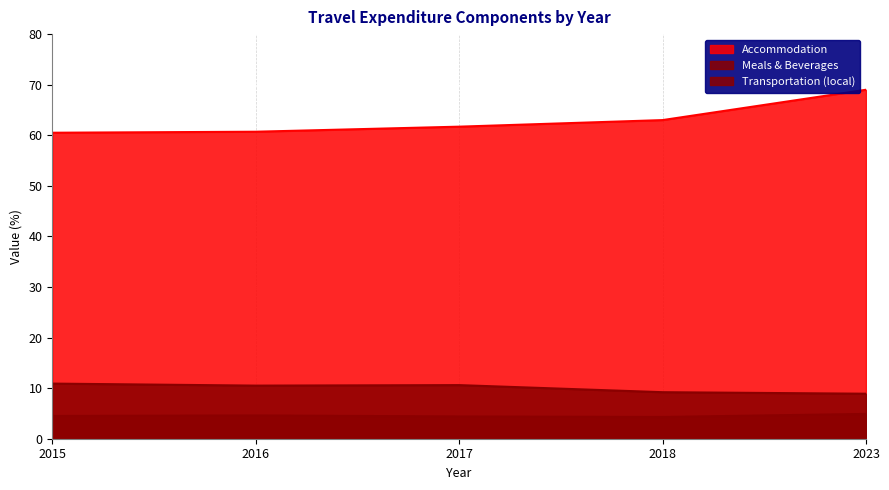

What is the approximate value of Transportation (local) at 2017?

4.4